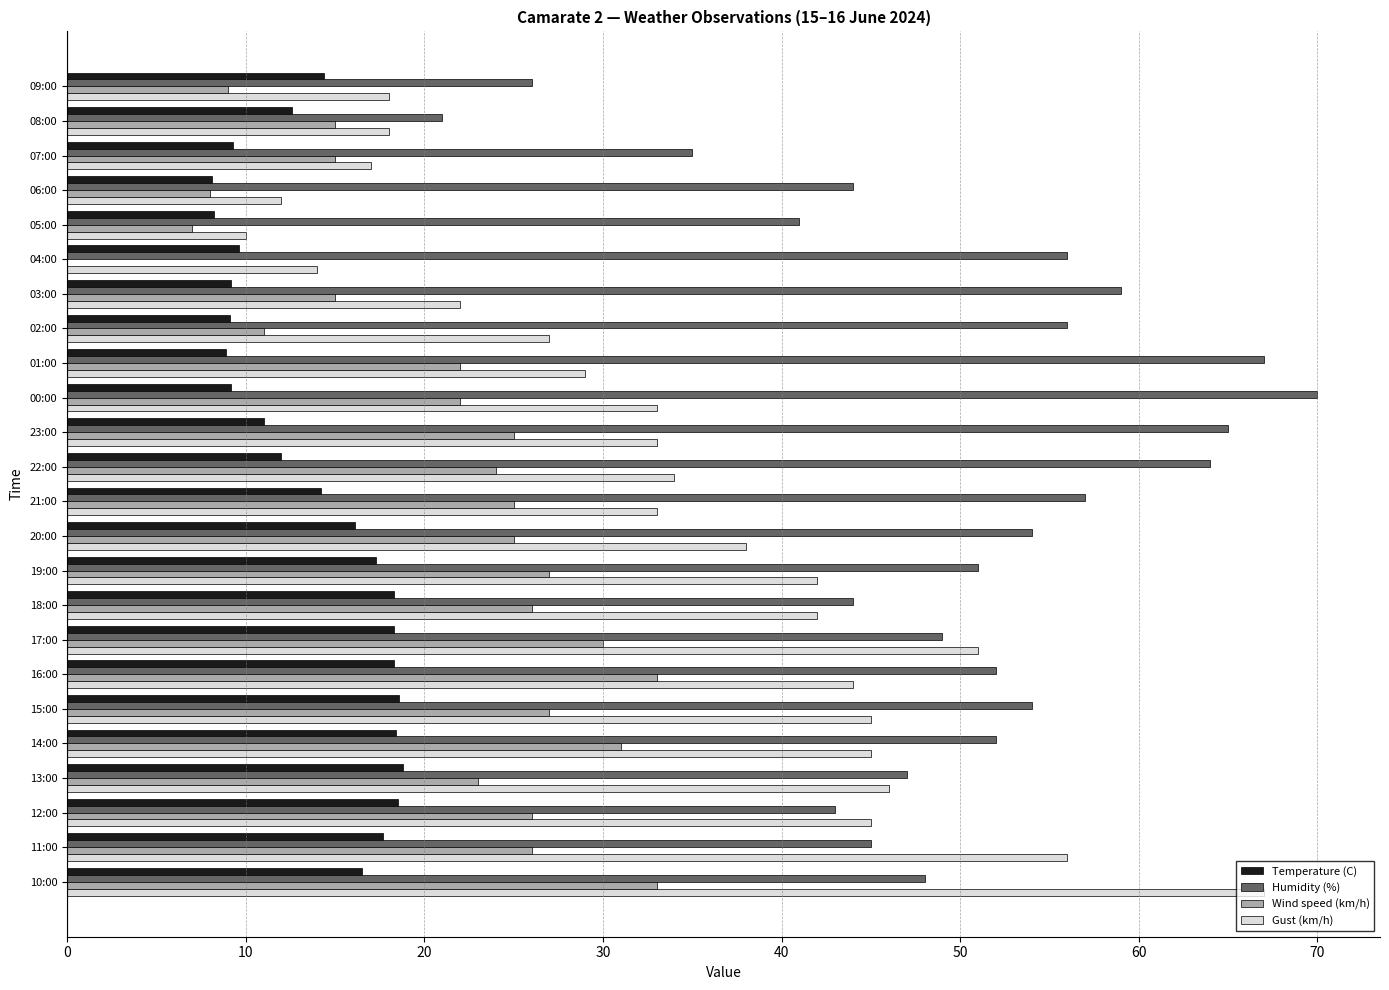

Between 02:00 and 00:00, which series saw the biggest shift?

Humidity (%)